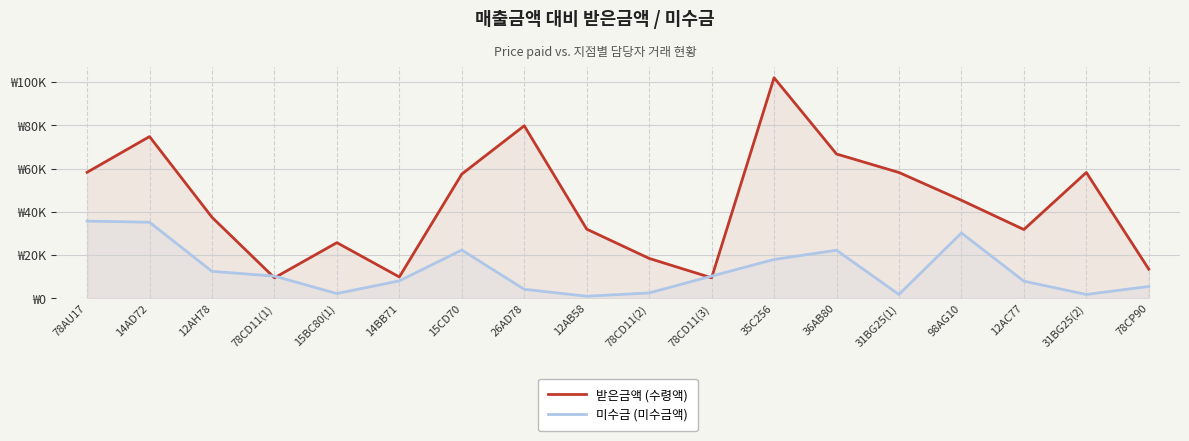

List the labels in order of 미수금 (미수금액) value, smallest first.

12AB58, 31BG25(1), 31BG25(2), 15BC80(1), 78CD11(2), 26AD78, 78CP90, 12AC77, 14BB71, 78CD11(1), 78CD11(3), 12AH78, 35C256, 36AB80, 15CD70, 98AG10, 14AD72, 78AU17